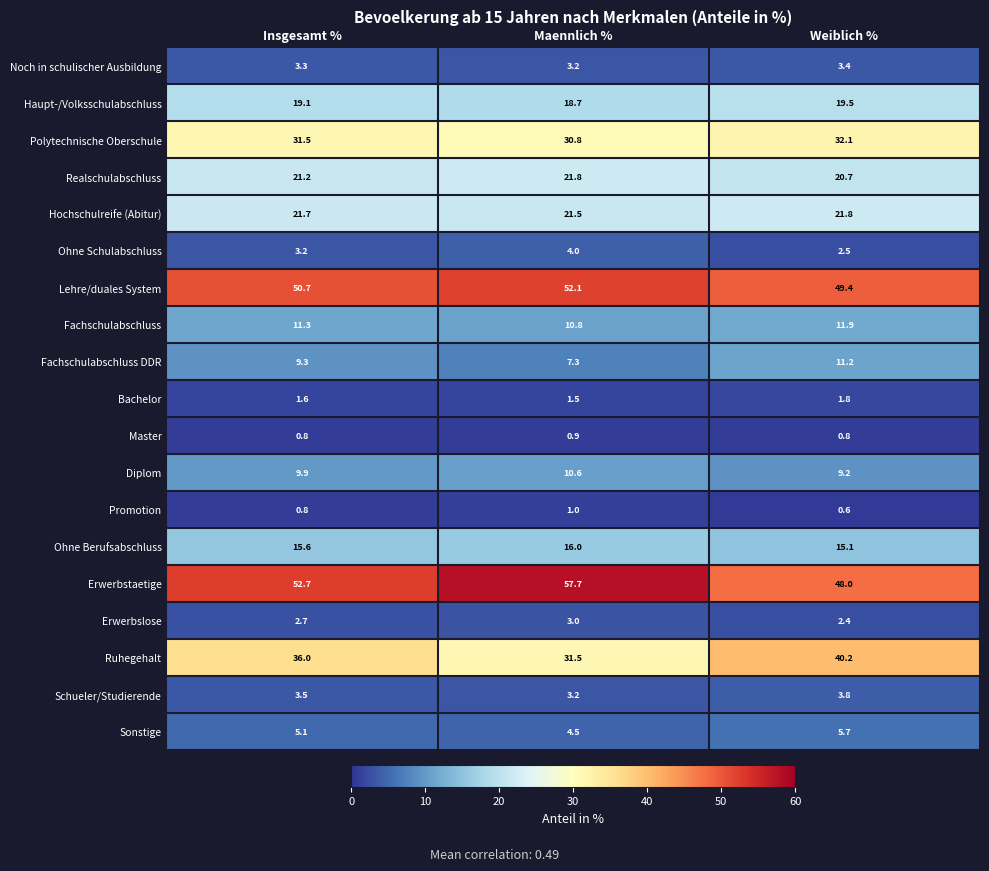

At which label does Realschulabschluss first exceed 21?

Insgesamt %